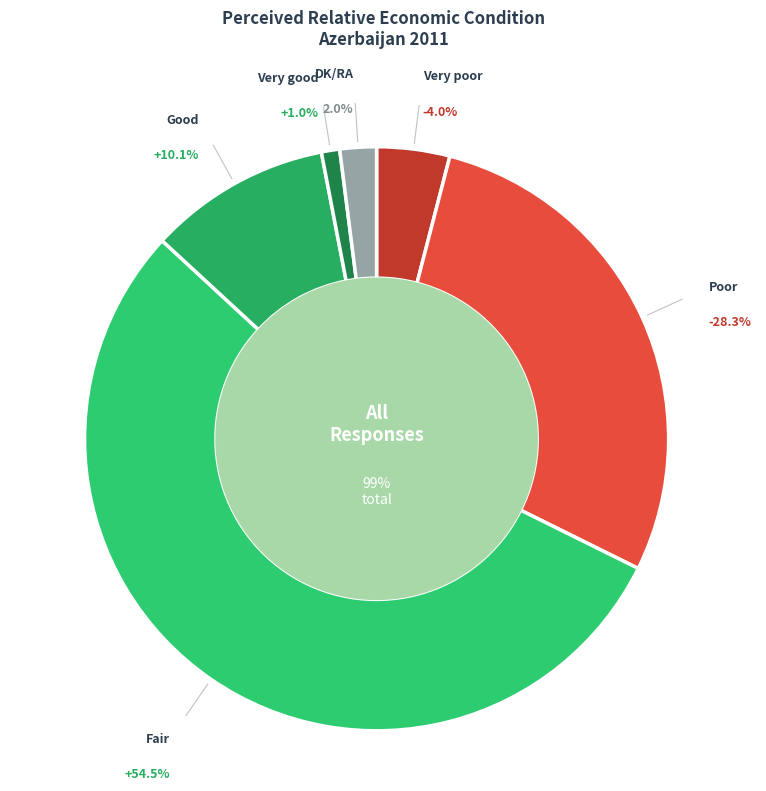

Approximately how many times larger is the value at Good compared to Fair?

0.2